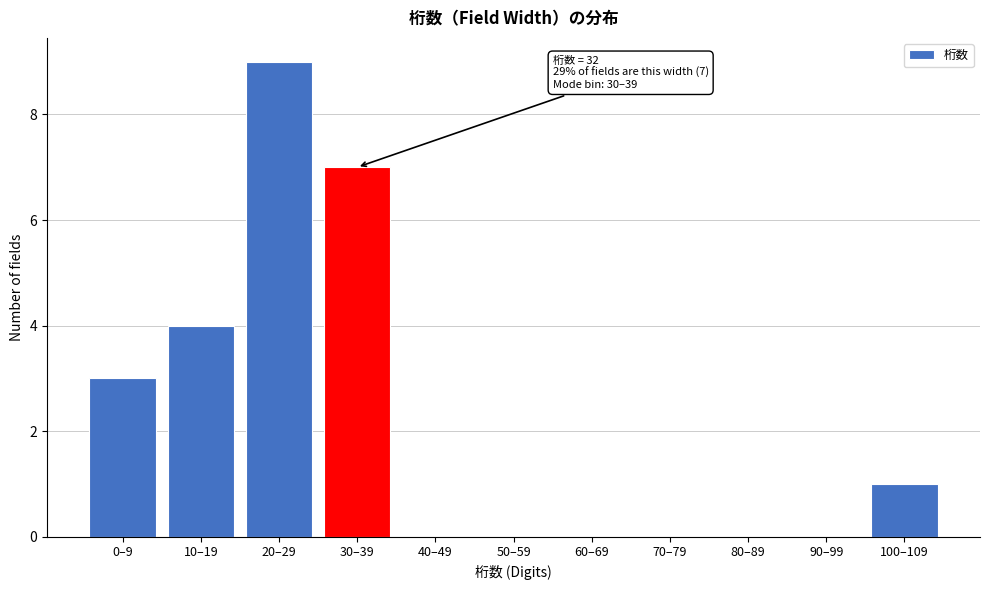

Reading right to left, transcribe all the data shown in this chart.

100–109=1	90–99=0	80–89=0	70–79=0	60–69=0	50–59=0	40–49=0	30–39=7	20–29=9	10–19=4	0–9=3